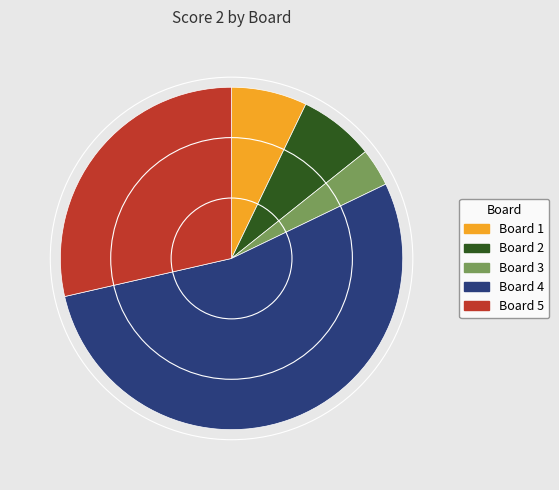

How many segments does this pie chart have?

5